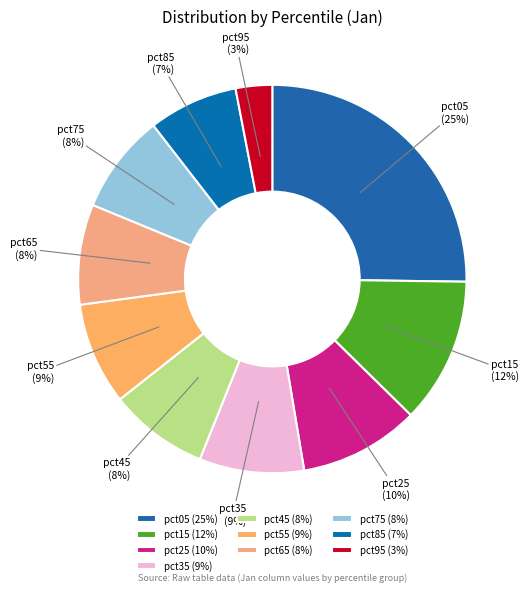

How many segments does this pie chart have?

10